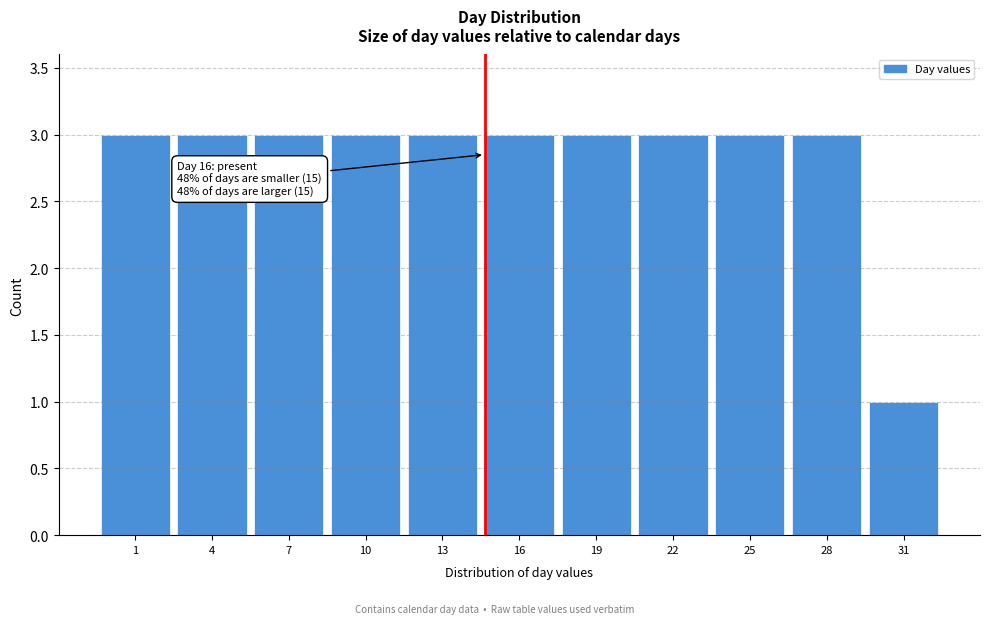

Reading left to right, extract all data points from this chart.

3	3	3	3	3	3	3	3	3	3	1